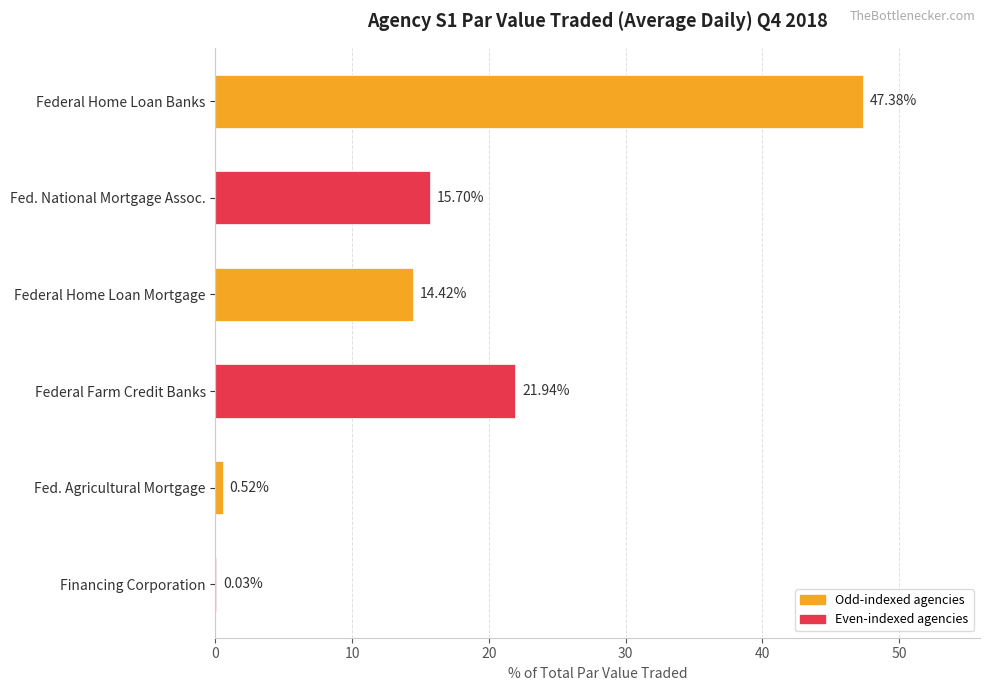

What is the change in value from Federal Farm Credit Banks to Financing Corporation?

-21.9